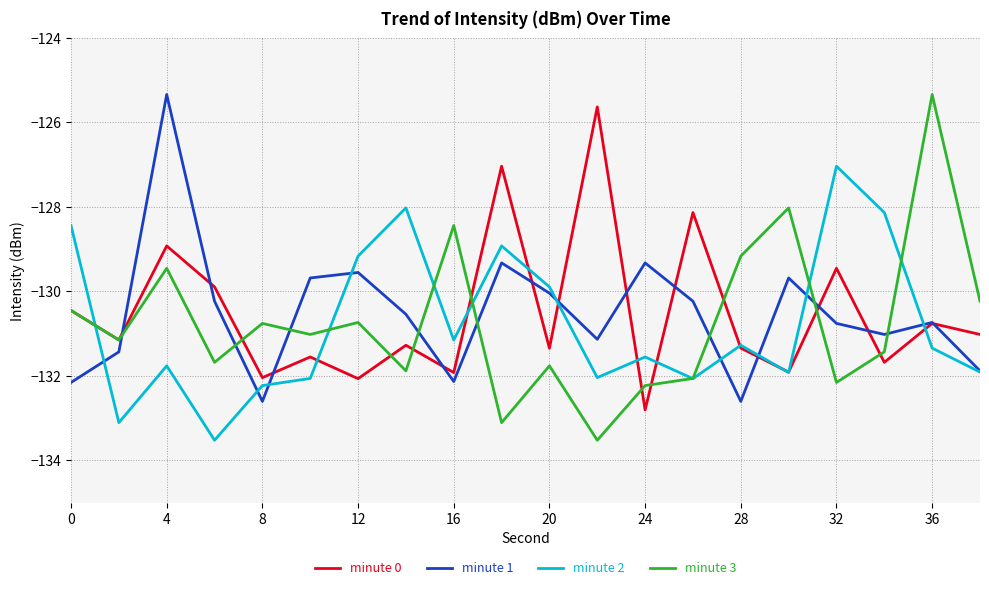

What is the highest value of the minute 0 series?

-125.6